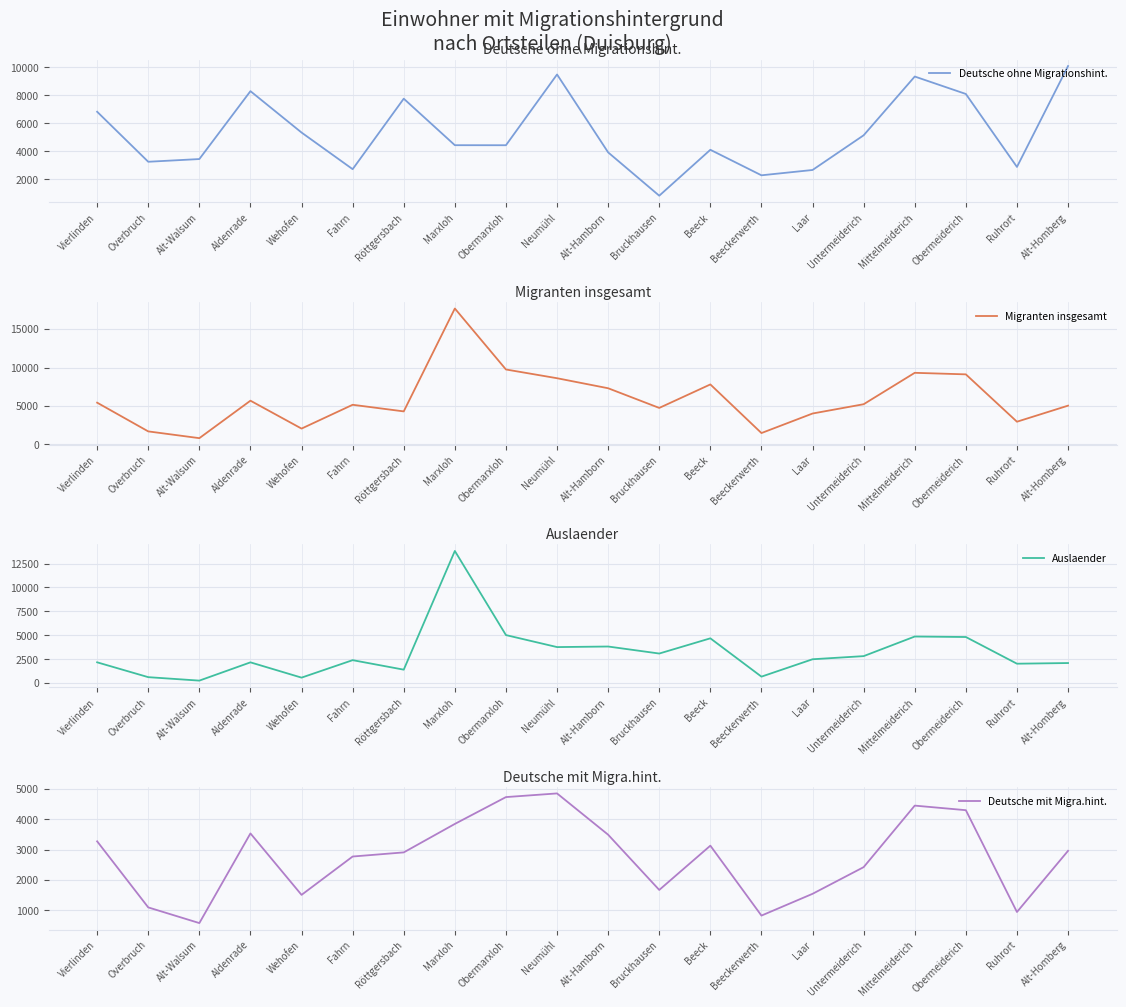

Between Beeck and Obermeiderich, which is larger?

Obermeiderich